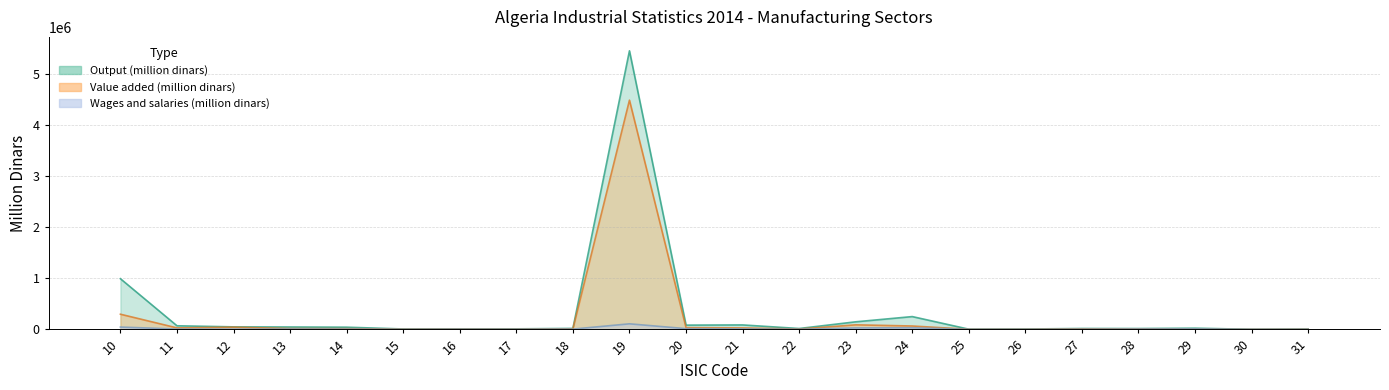

Reading left to right, what are all the values shown in this chart?

Output (million dinars): 10=992883	11=69518	12=48273	13=45660	14=41875	15=6763	16=9351	17=9344	18=17867	19=5462735	20=82481	21=86320	22=16028	23=147284	24=249904	25=2790	26=6112	27=16237	28=15449	29=22336	30=229	31=5027
Value added (million dinars): 10=296437	11=28105	12=42049	13=14794	14=12974	15=2865	16=5417	17=3364	18=9167	19=4494954	20=33488	21=27575	22=5476	23=88225	24=65277	25=1011	26=2135	27=8360	28=9555	29=4310	30=140	31=1746
Wages and salaries (million dinars): 10=44374	11=5934	12=3599	13=6920	14=4743	15=1069	16=3205	17=1944	18=4638	19=108060	20=13475	21=8810	22=2395	23=27147	24=30891	25=683	26=986	27=2586	28=6308	29=8247	30=176	31=718